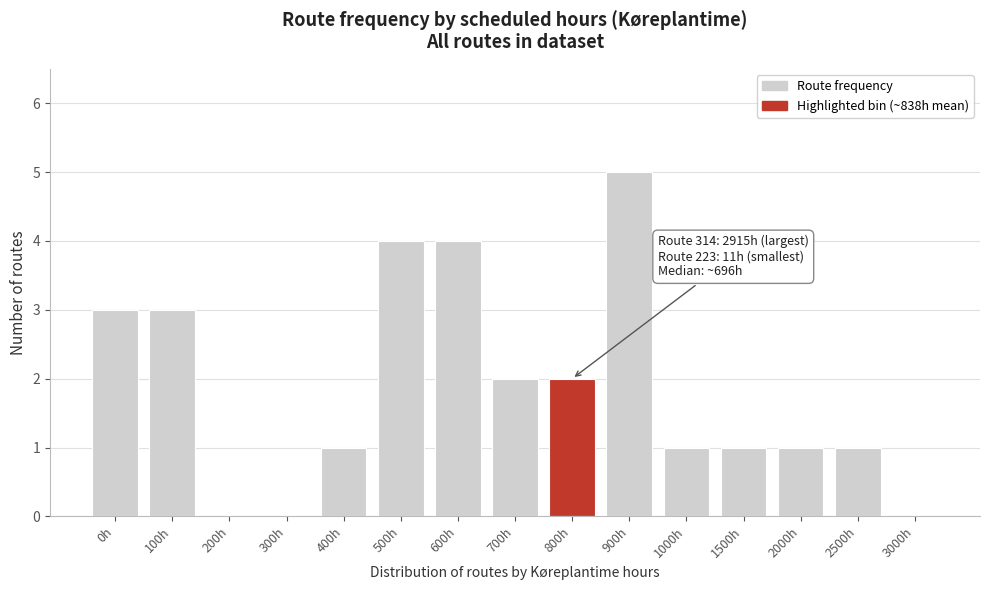

Reading left to right, what are all the values shown in this chart?

0h=3	100h=3	200h=0	300h=0	400h=1	500h=4	600h=4	700h=2	800h=2	900h=5	1000h=1	1500h=1	2000h=1	2500h=1	3000h=0